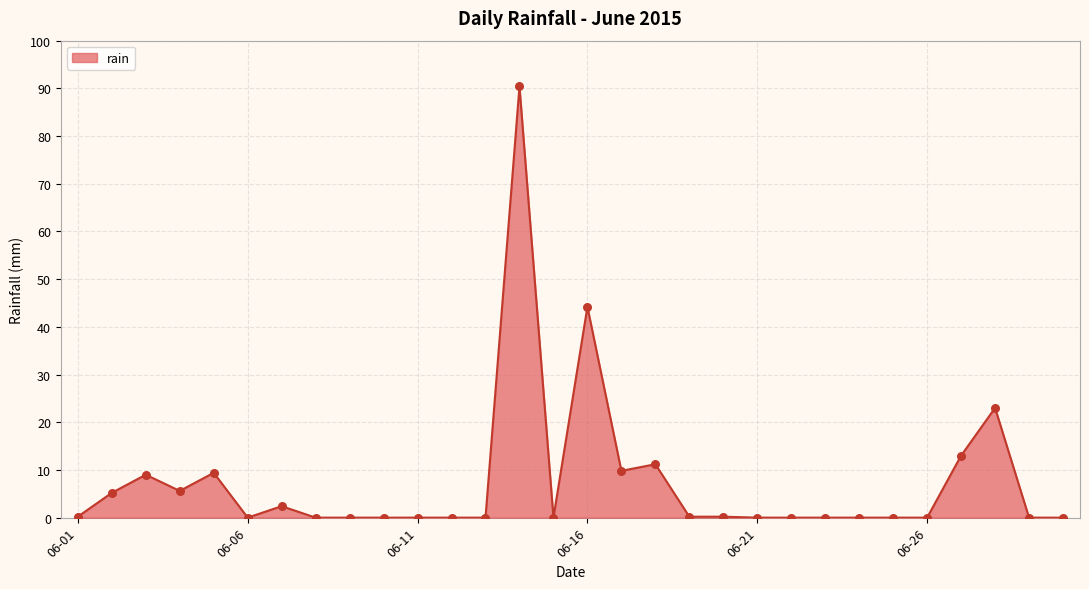

What is the difference between the maximum and minimum values?

90.4